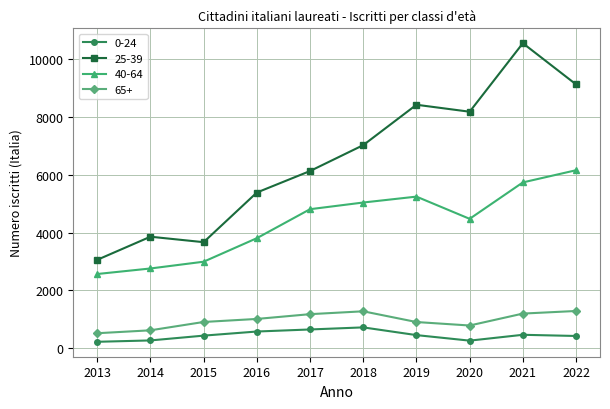

True or false: 40-64 has more than 0 points higher than both neighbors.

True